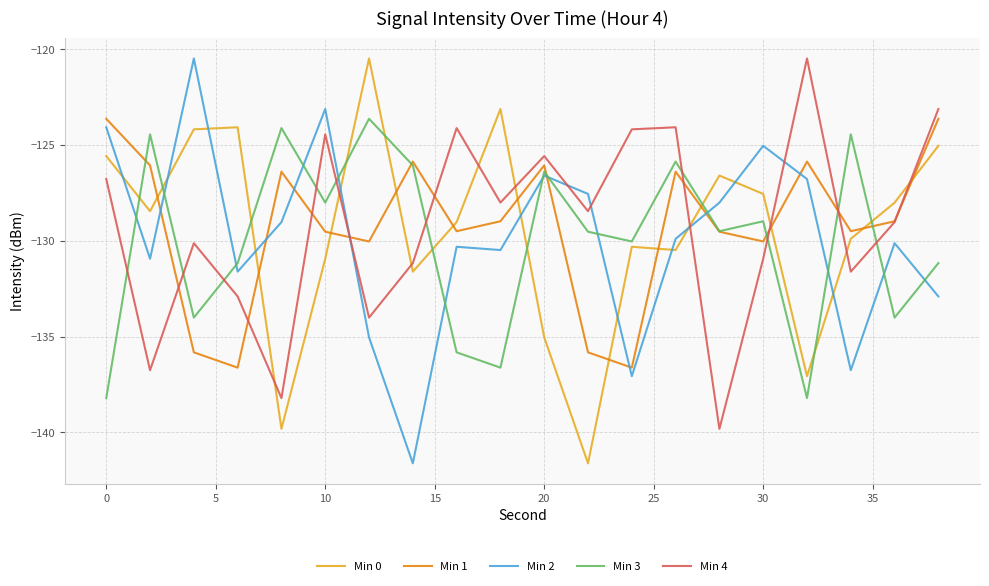

True or false: Min 1 and Min 2 intersect in this chart.

True